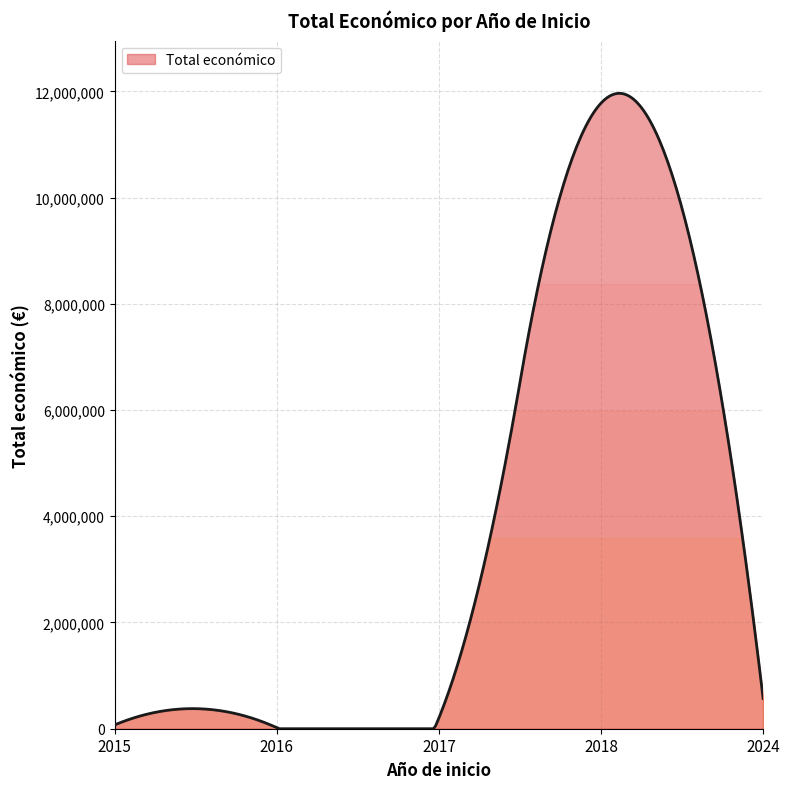

What is the difference between the maximum and minimum values?

11962675.2